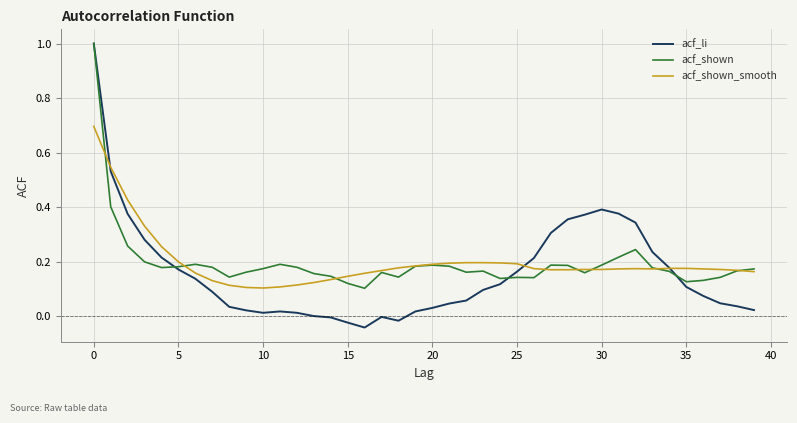

Which series has the largest range (max minus min)?

acf_li